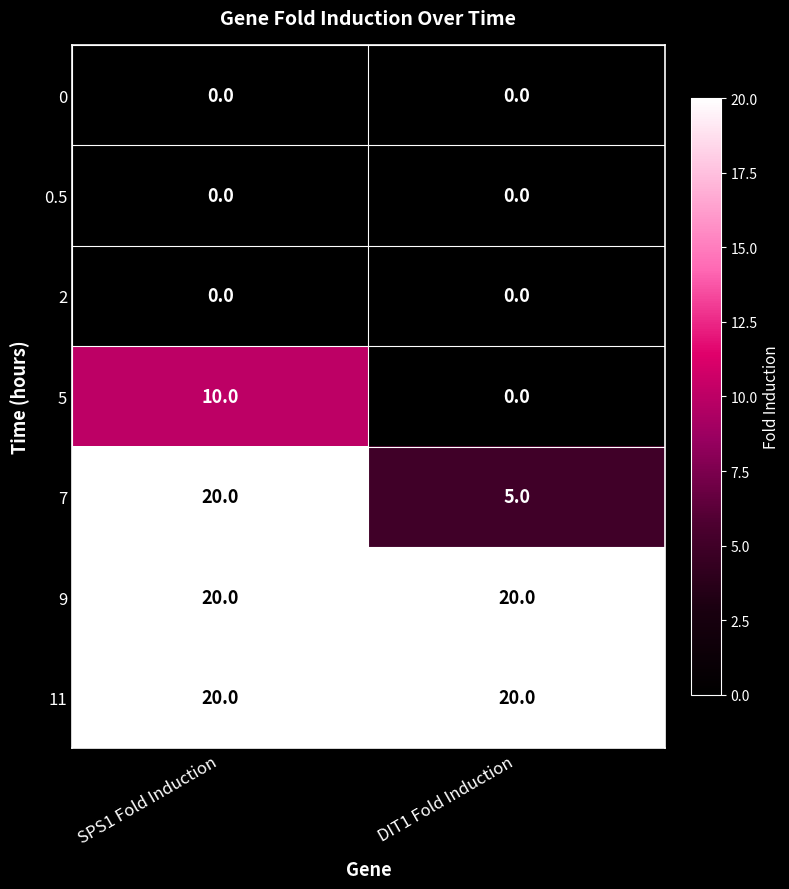

Which series changed the most between SPS1 Fold Induction and DIT1 Fold Induction?

7